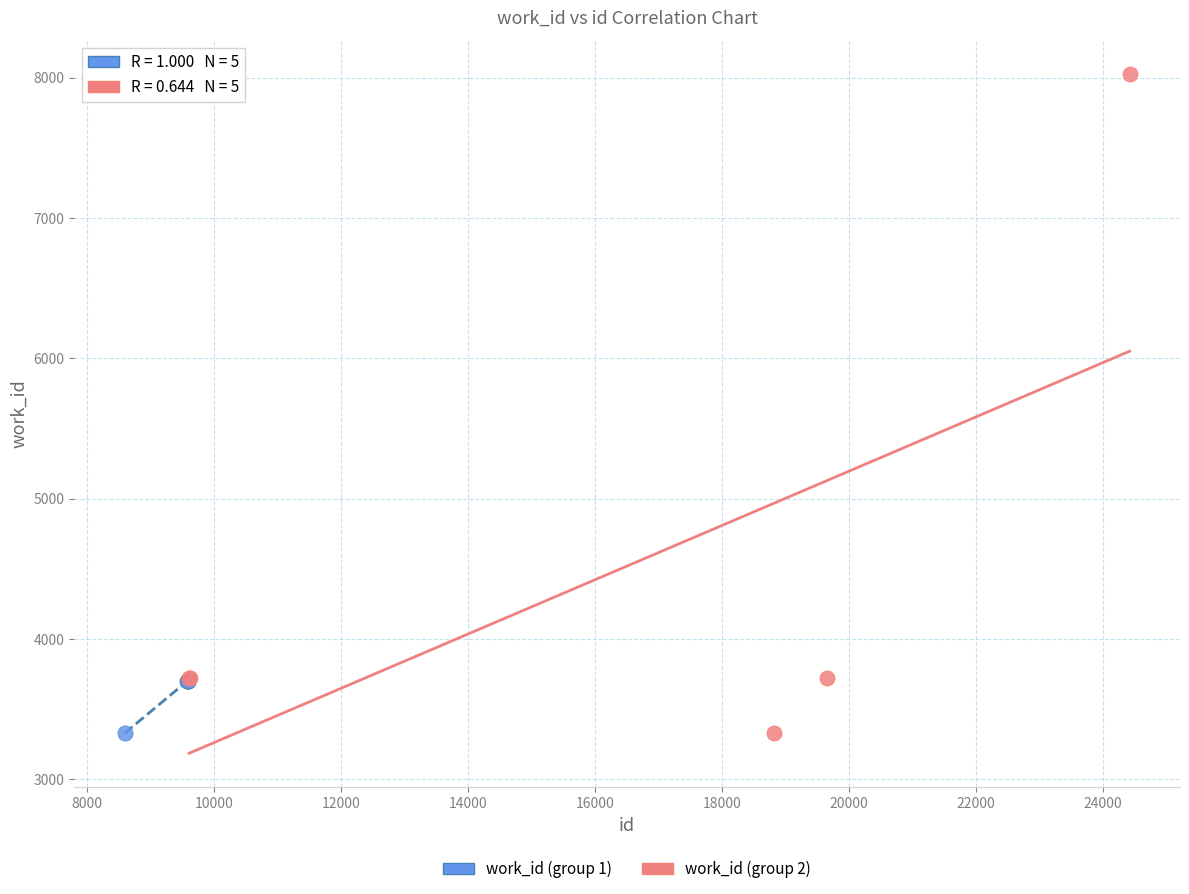

Which series reaches the maximum Y coordinate?

work_id (group 2)